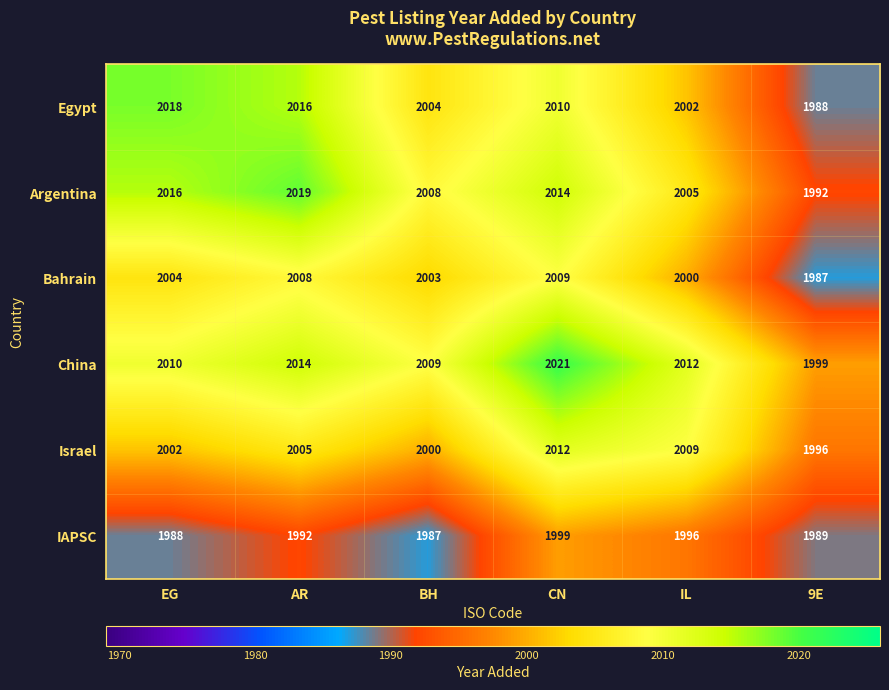

At which label does Israel reach its minimum?

9E